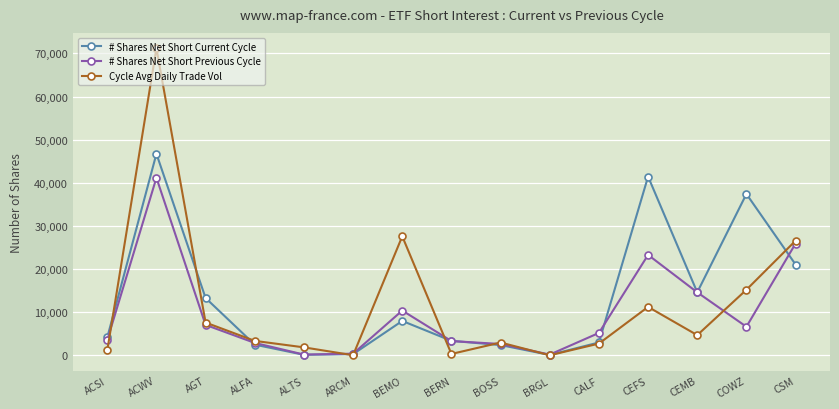

Which series has the largest range (max minus min)?

Cycle Avg Daily Trade Vol